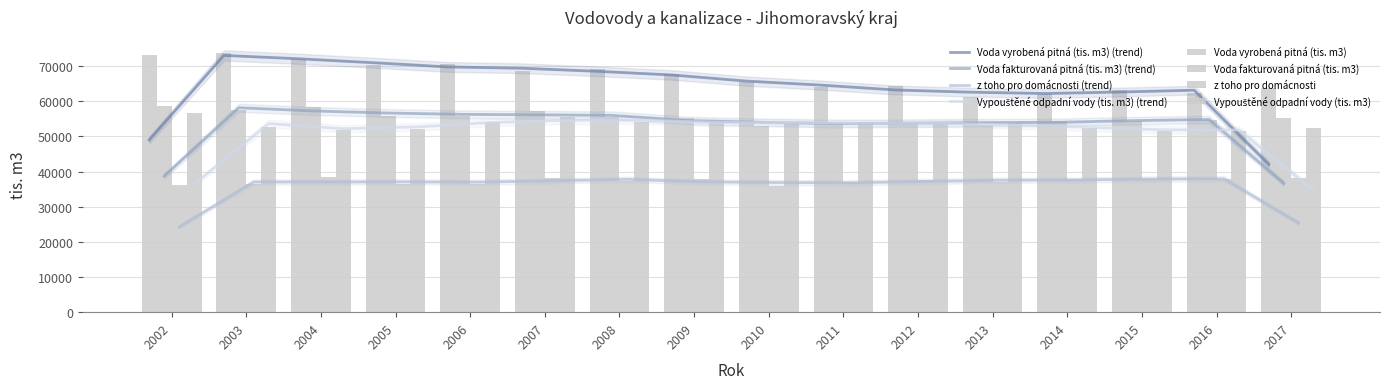

What are all the series names shown in the legend?

Voda vyrobená pitná (tis. m3), Voda fakturovaná pitná (tis. m3), z toho pro domácnosti, Vypouštěné odpadní vody (tis. m3)